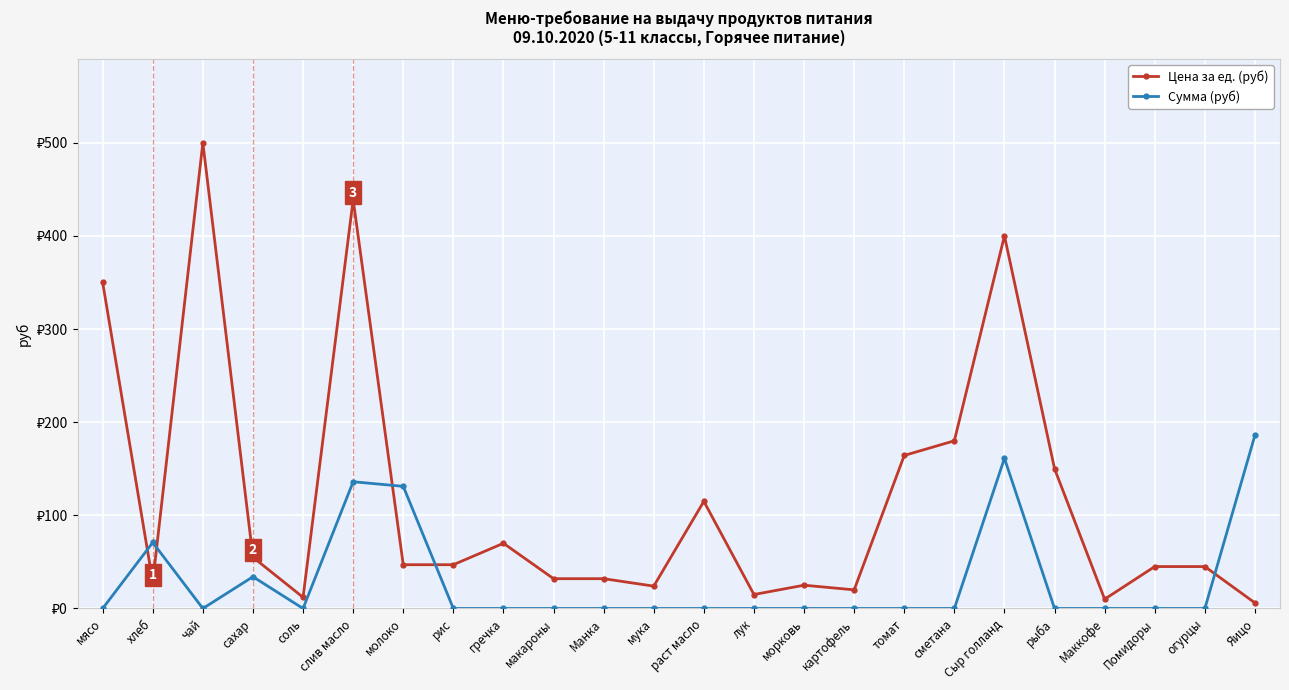

Does the chart have visible grid lines?

Yes